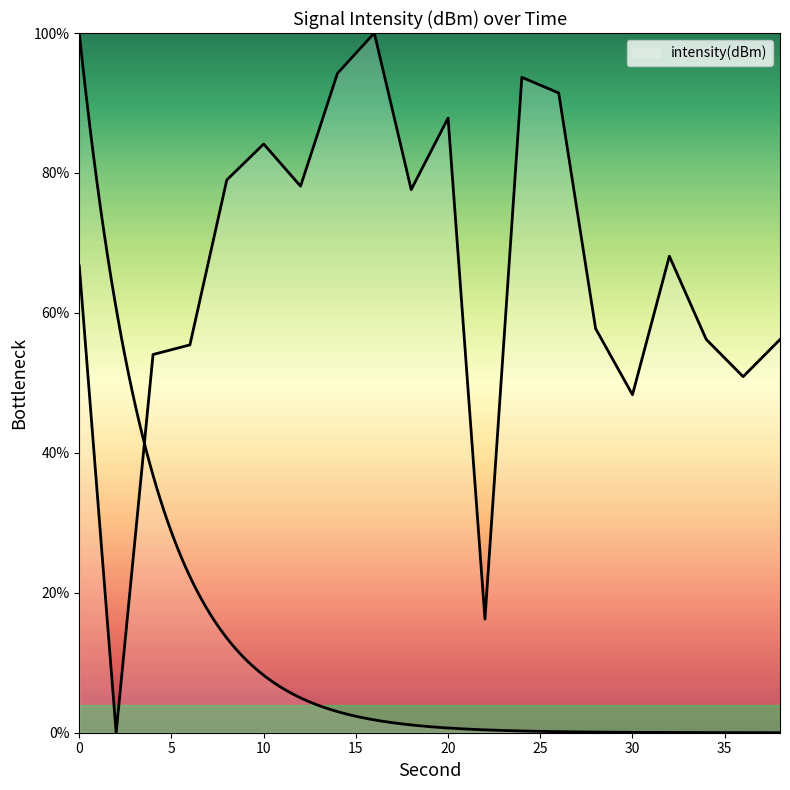

How many points are lower than both their immediate neighbors (excluding endpoints)?

6